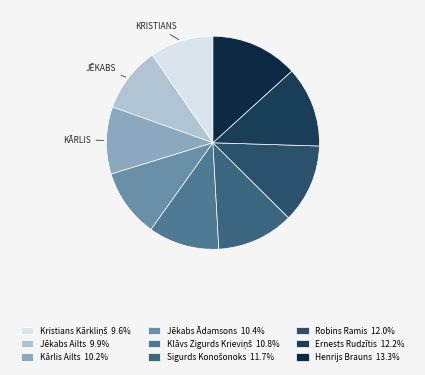

The Robins Ramis slice represents 24% of the pie. True or false?

False